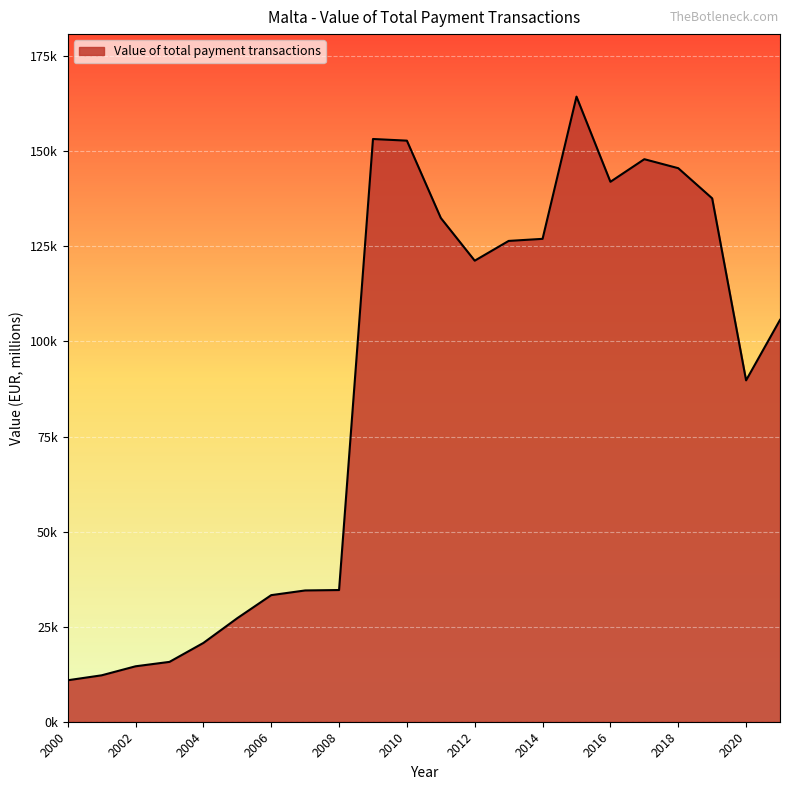

What is the value of the 8th point from the left?

34522.7